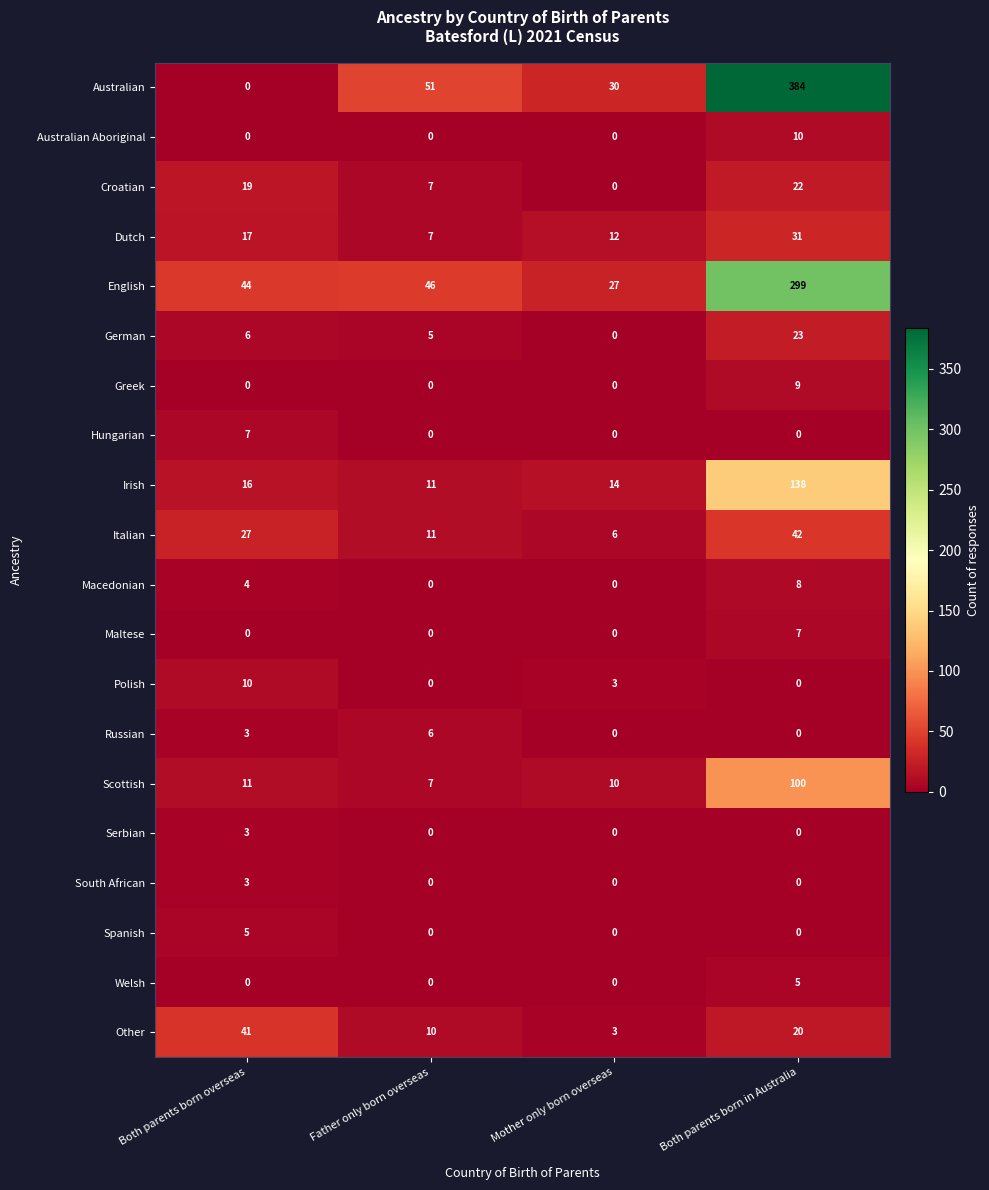

Which series has the largest total across all categories?

Australian